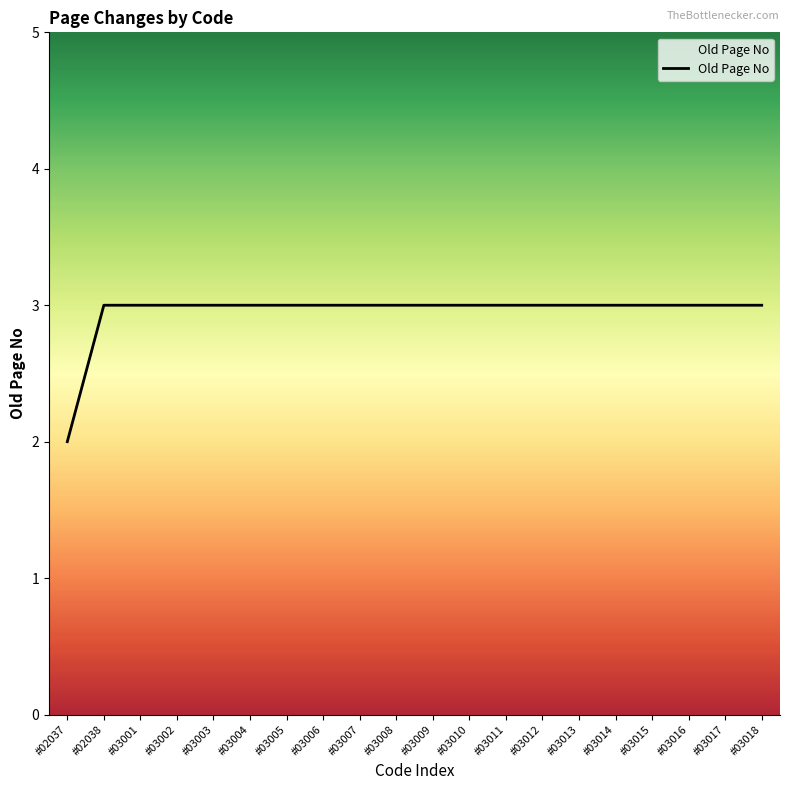

What is the change in value from #02037 to #03007?

+1